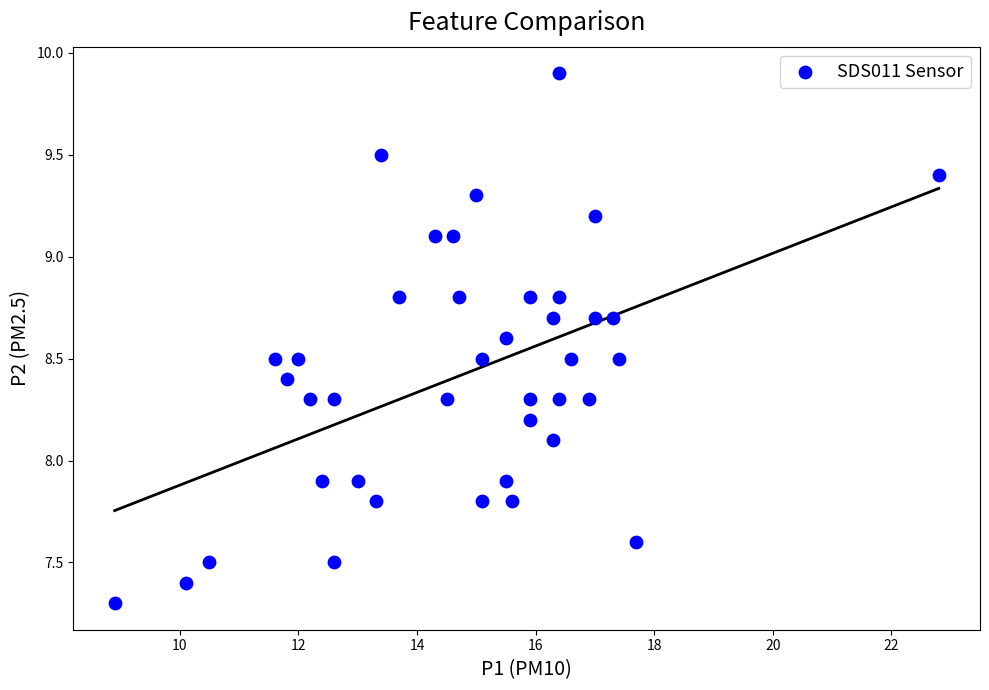

What is the range of Y values (max minus min)?

2.6